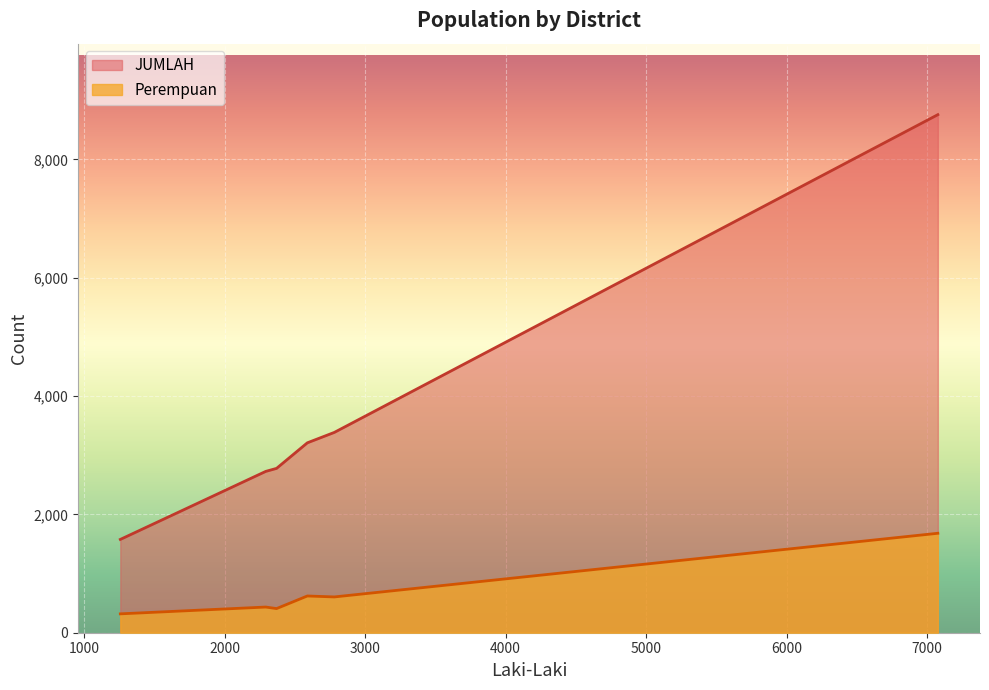

List the series in order of their peak value, highest first.

JUMLAH, Perempuan